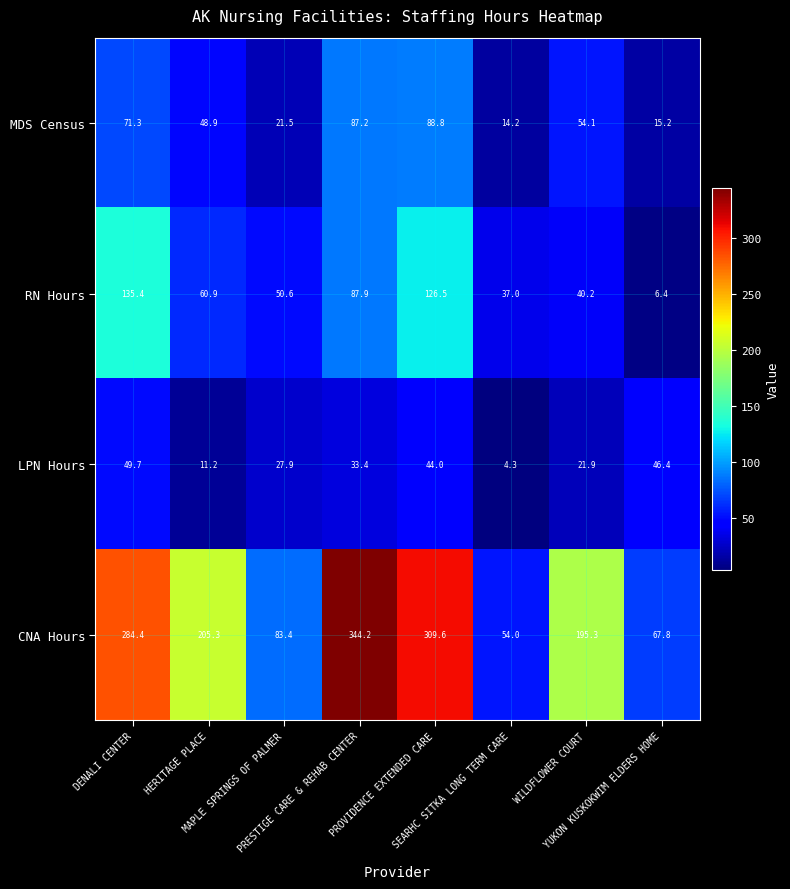

What is the highest value of the CNA Hours series?

344.2